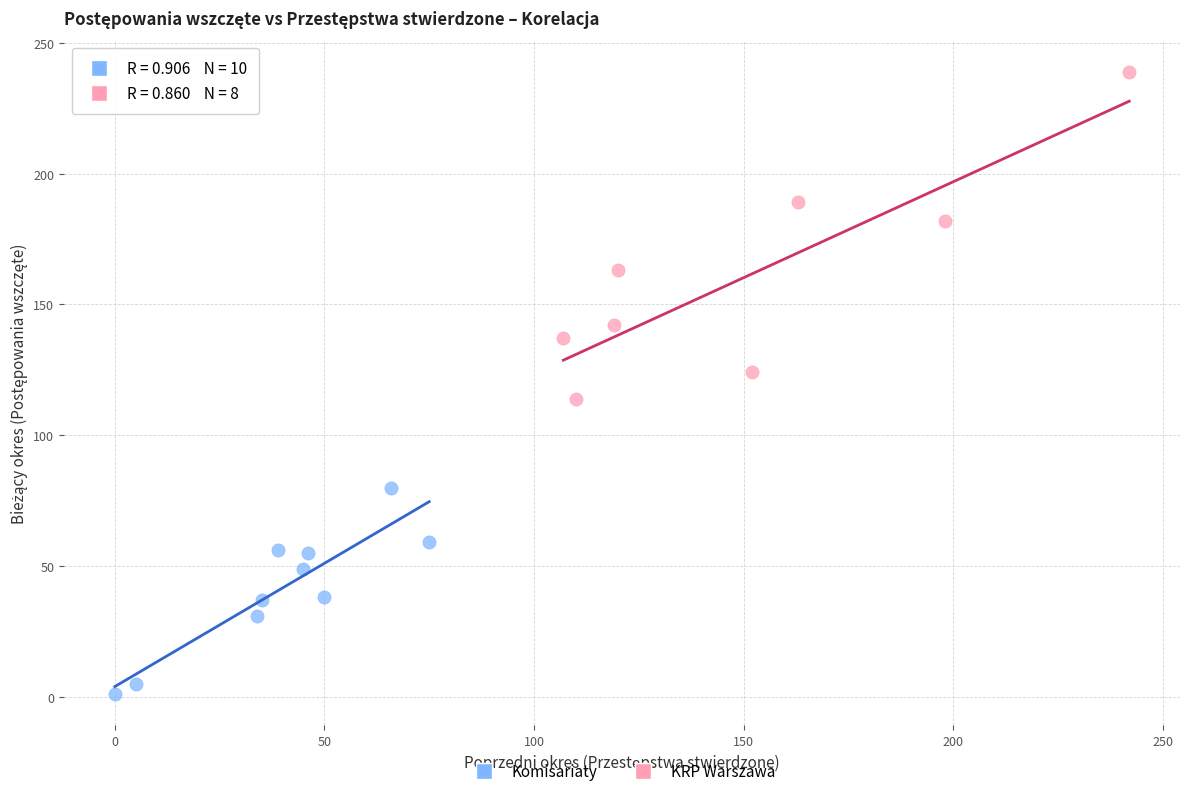

What are all the series names shown in the legend?

Komisariaty, KRP Warszawa